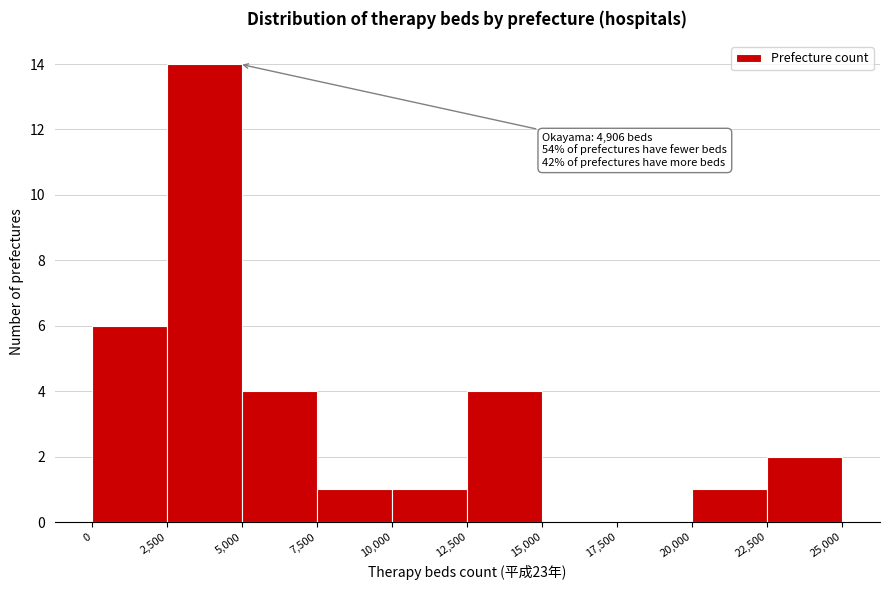

Which range on the x-axis has the tallest bar?

2,500 to 5,000